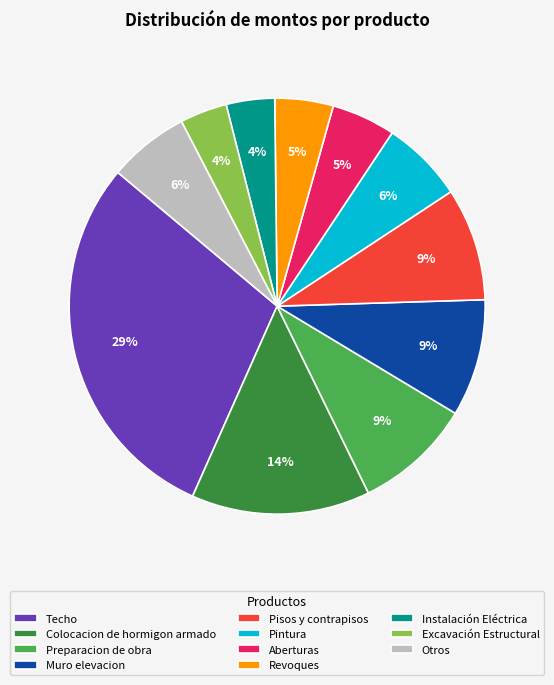

Is there any slice that represents more than half of the pie?

No